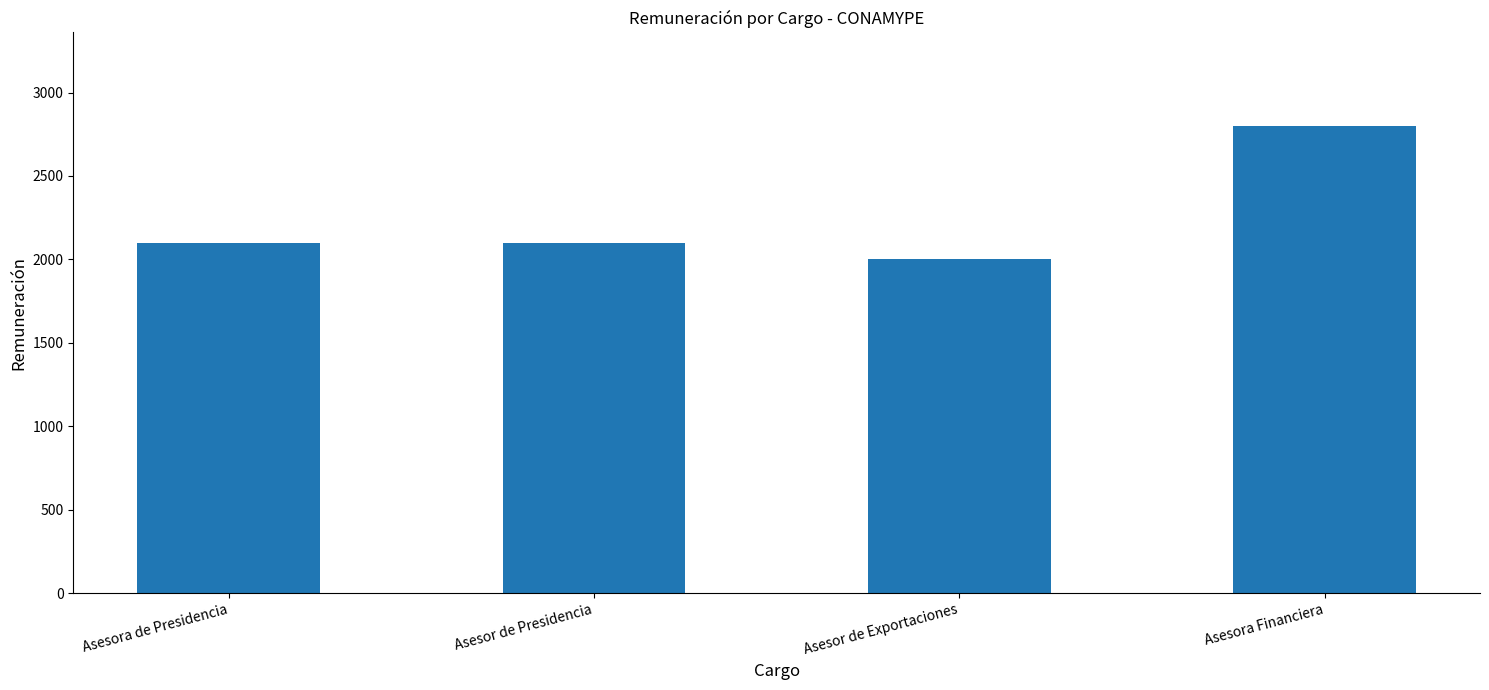

Reading right to left, list all the values displayed in this chart.

2800	2000	2100	2100